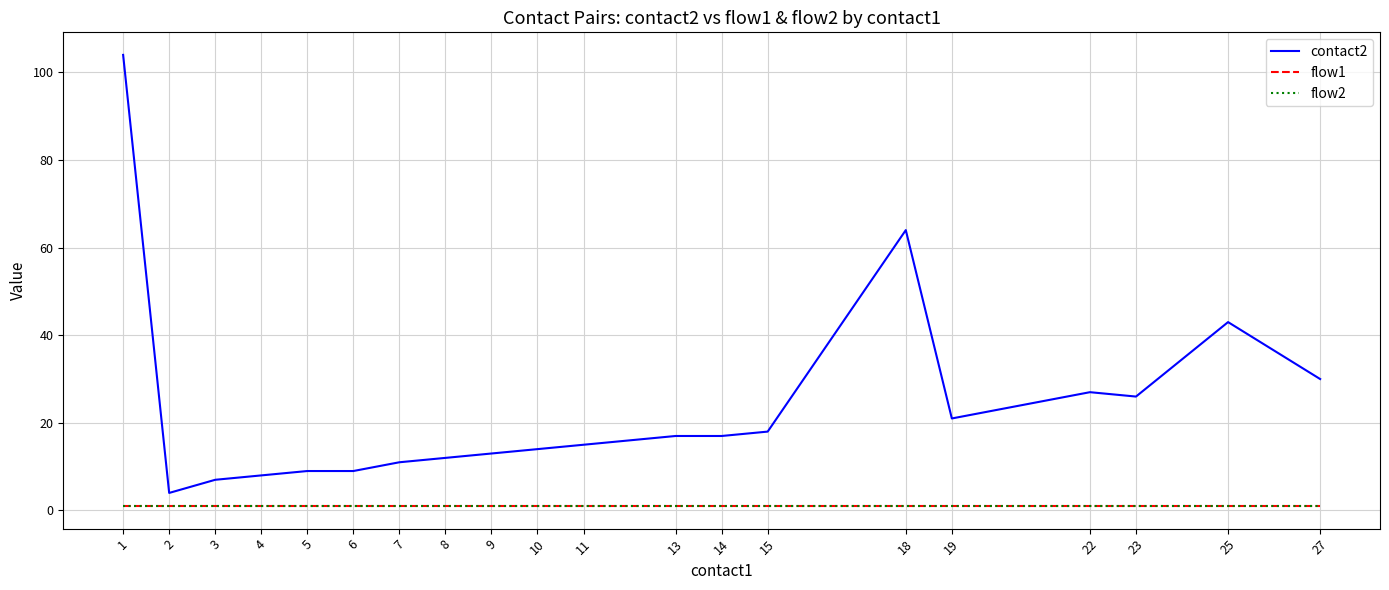

Which has a higher value, 11 or 15?

15